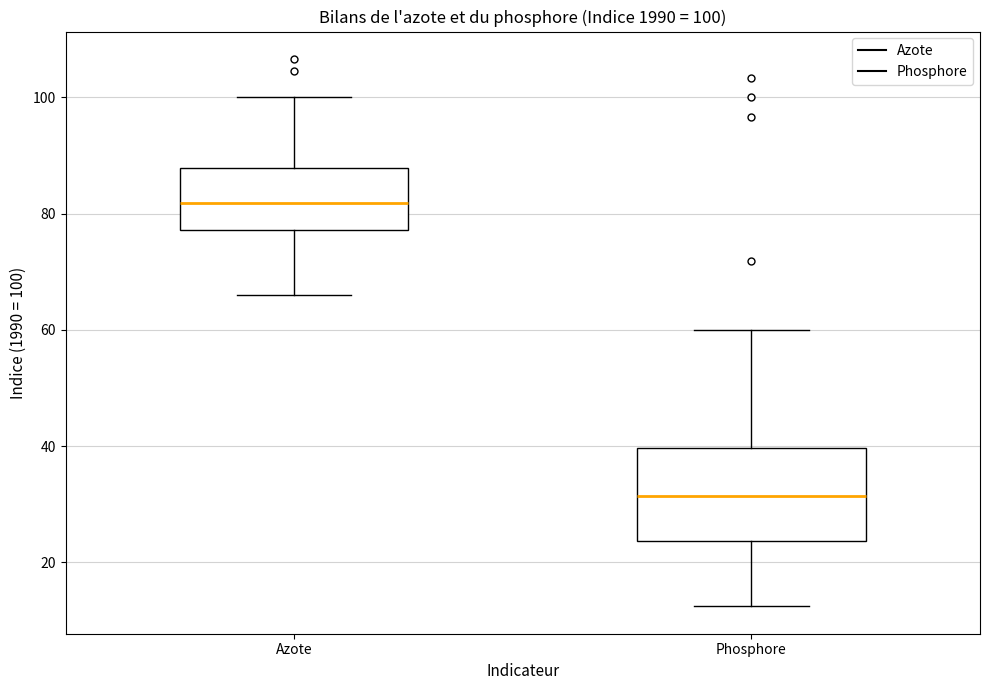

Which box's median line is the highest?

Azote